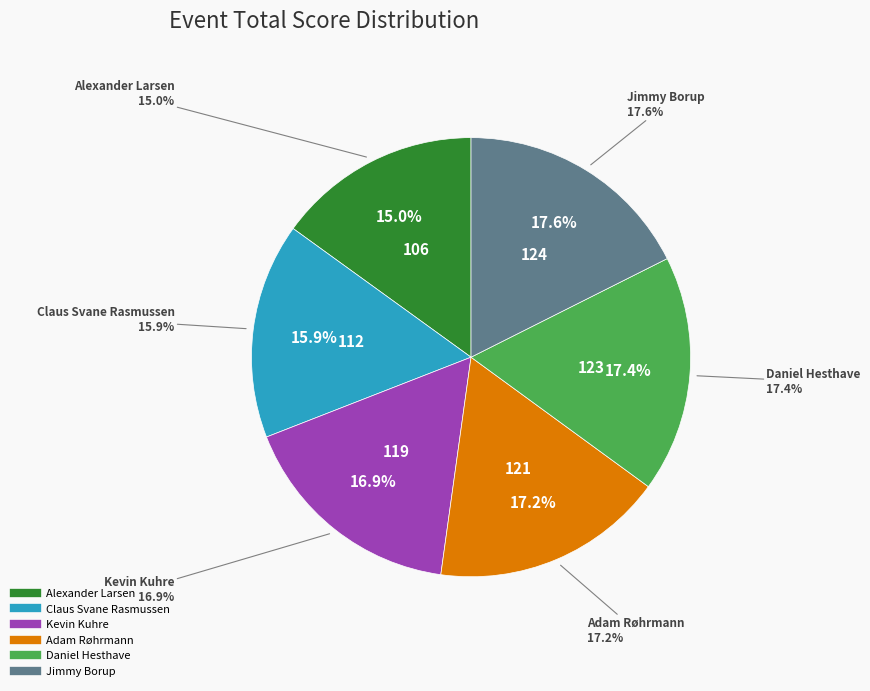

Count the number of slices in the pie.

6